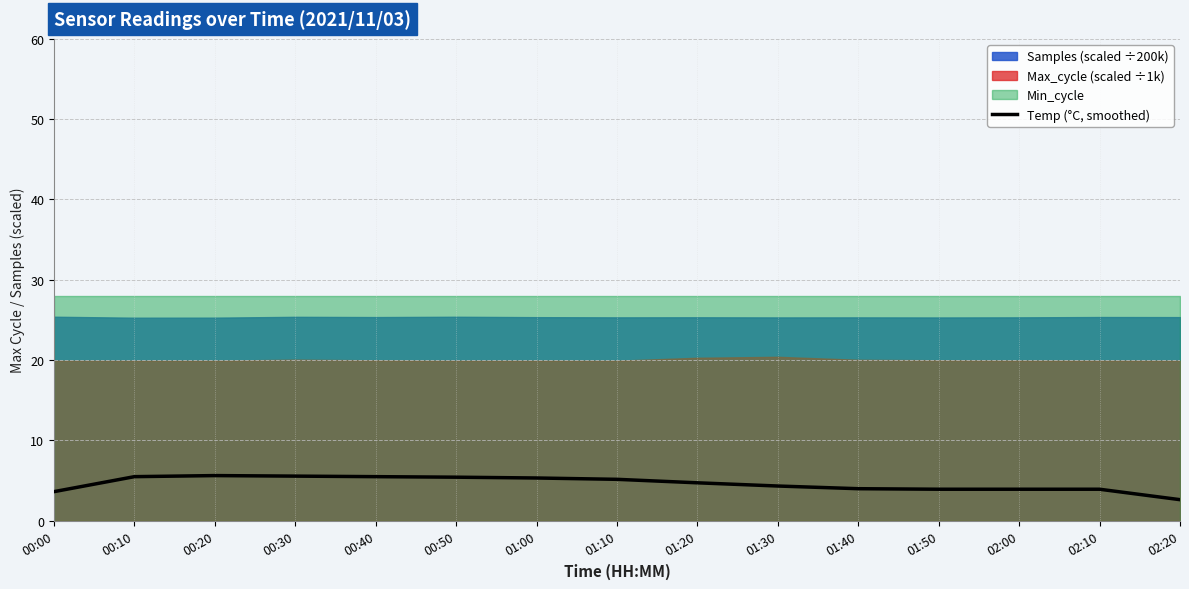

Reading left to right, list all the values displayed in this chart.

00:00=3.6	00:10=5.5	00:20=5.6	00:30=5.5	00:40=5.5	00:50=5.4	01:00=5.3	01:10=5.1	01:20=4.7	01:30=4.3	01:40=4.0	01:50=3.9	02:00=3.9	02:10=3.9	02:20=2.6